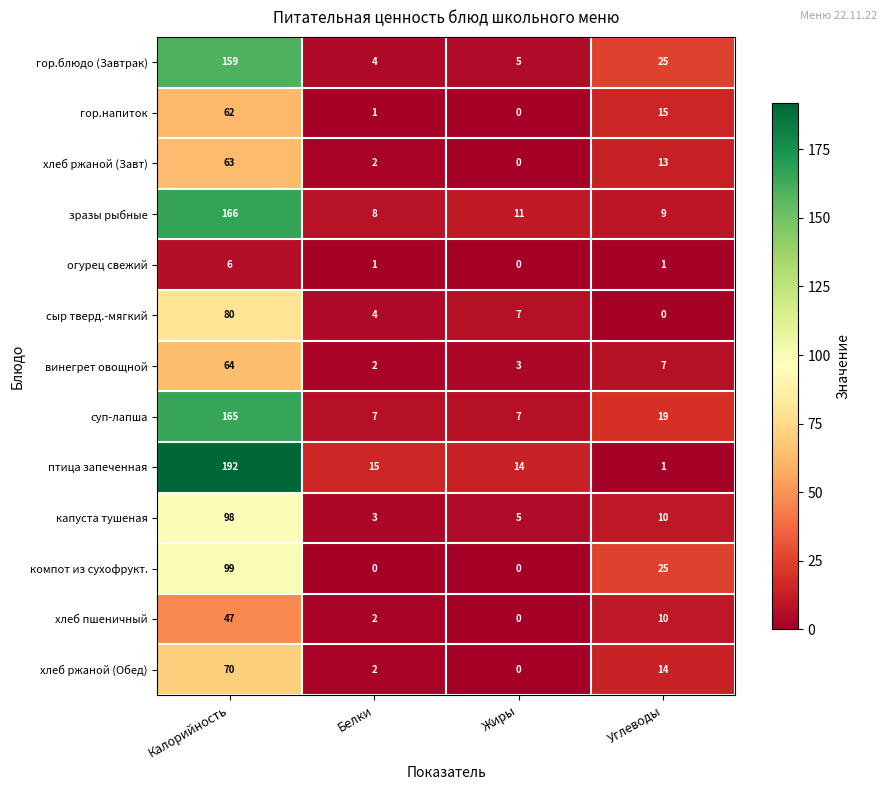

What is the total value across all series at Жиры?

52